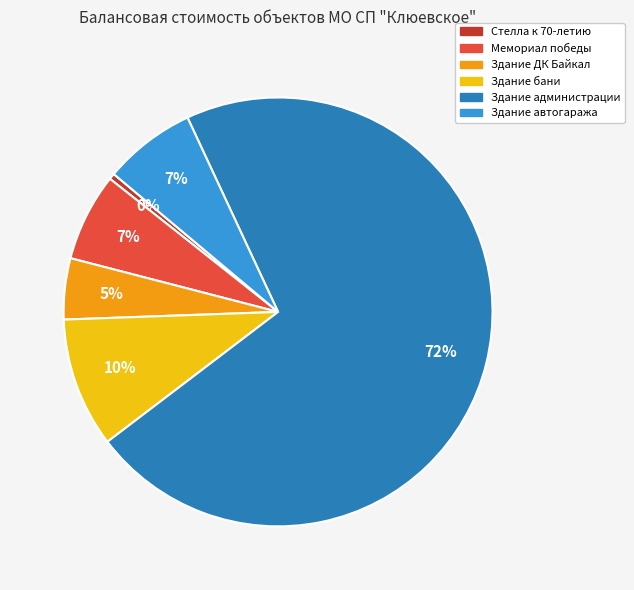

Does Здание администрации represent more than half of the total?

Yes